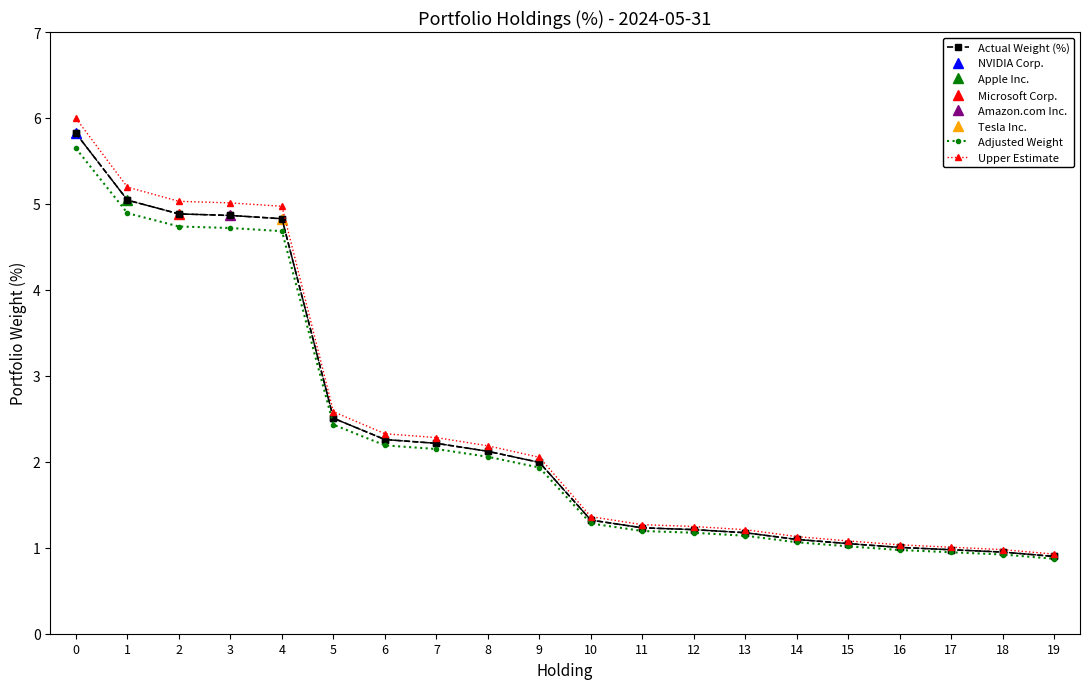

True or false: Actual Weight (%) and Upper Estimate cross at least once.

False